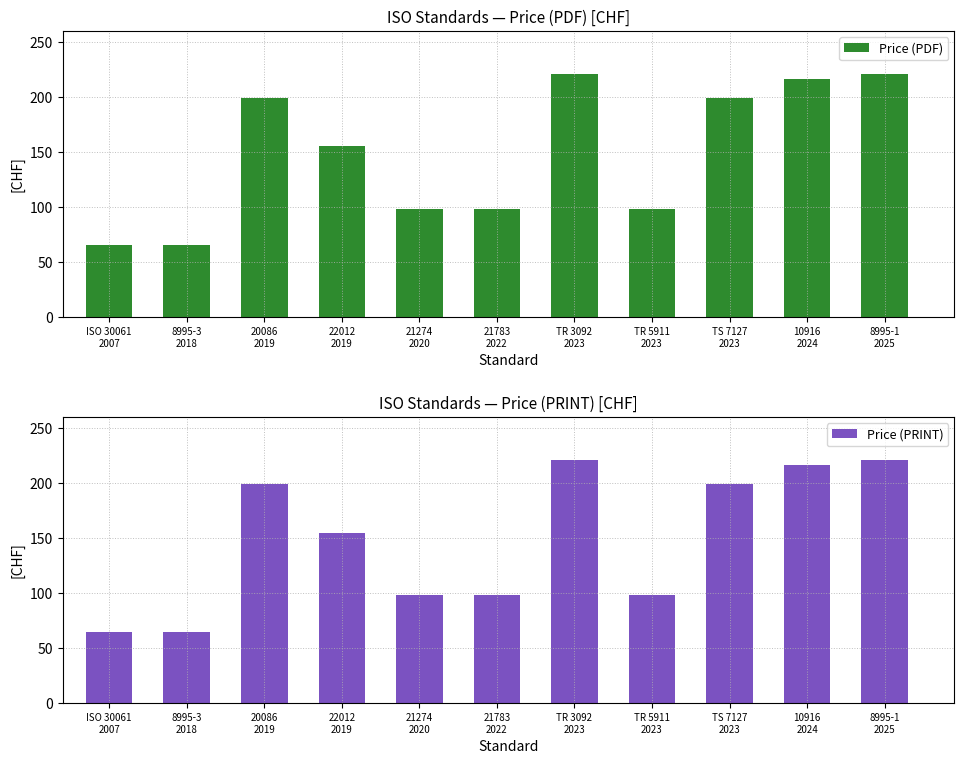

List the series in order of their peak value, lowest first.

Price (PDF), Price (PRINT)